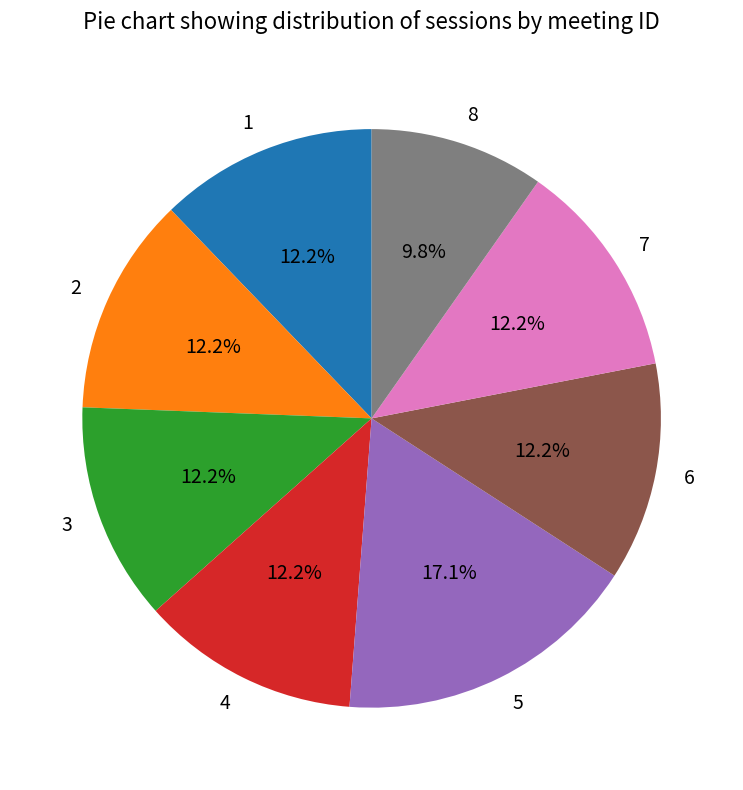

Is there a majority slice in this chart?

No